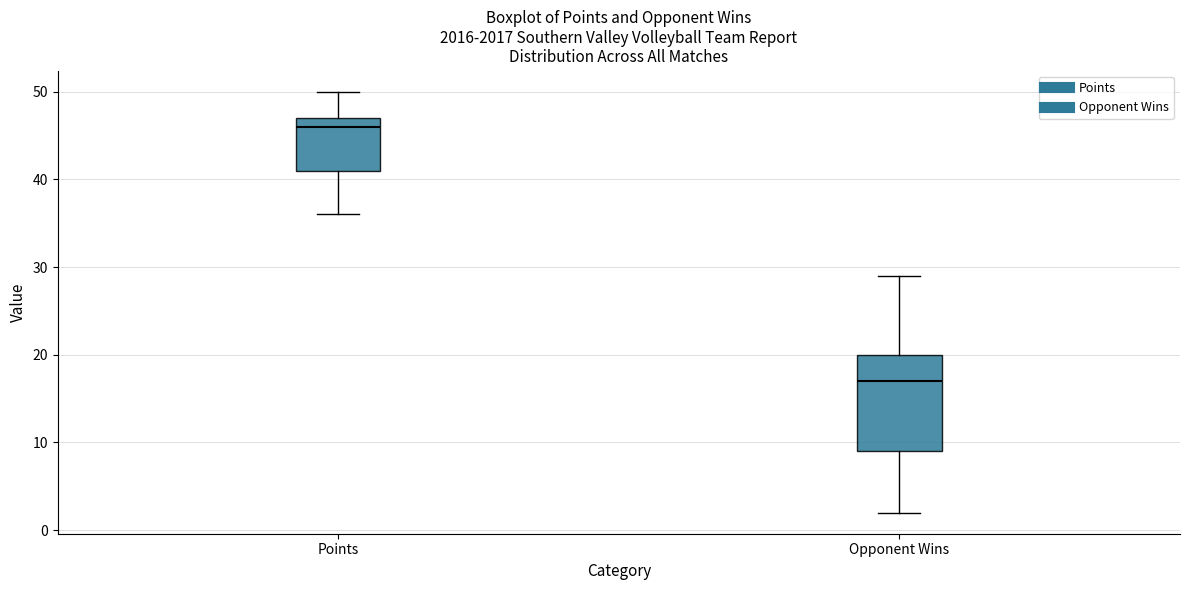

Where does the lower whisker of the box for Opponent Wins end on the y-axis? The values are not printed on the chart, so give them approximately, as read against the axis.

2